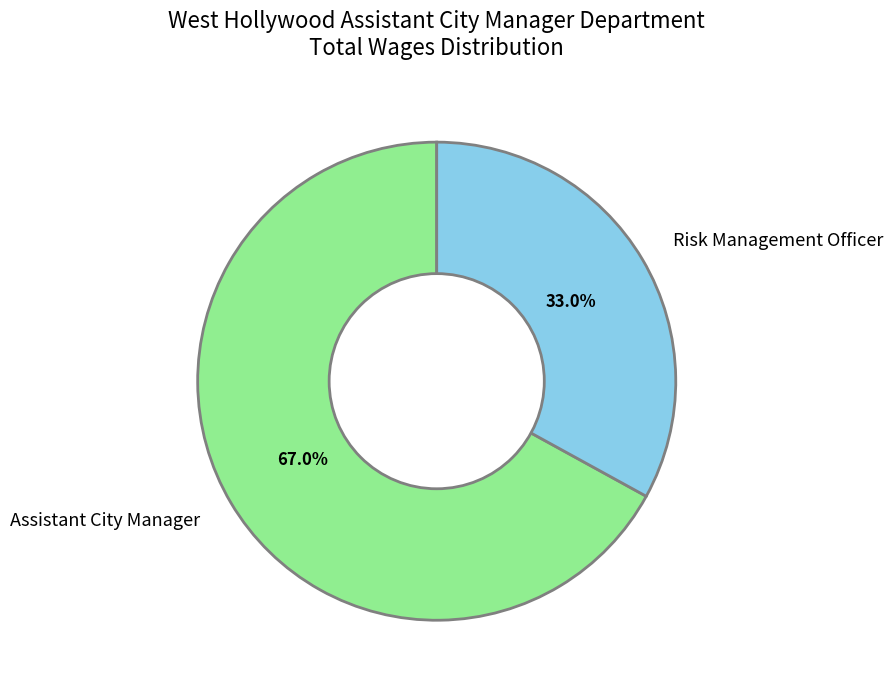

Combined, what portion of the pie is Assistant City Manager and Risk Management Officer?

100.0%